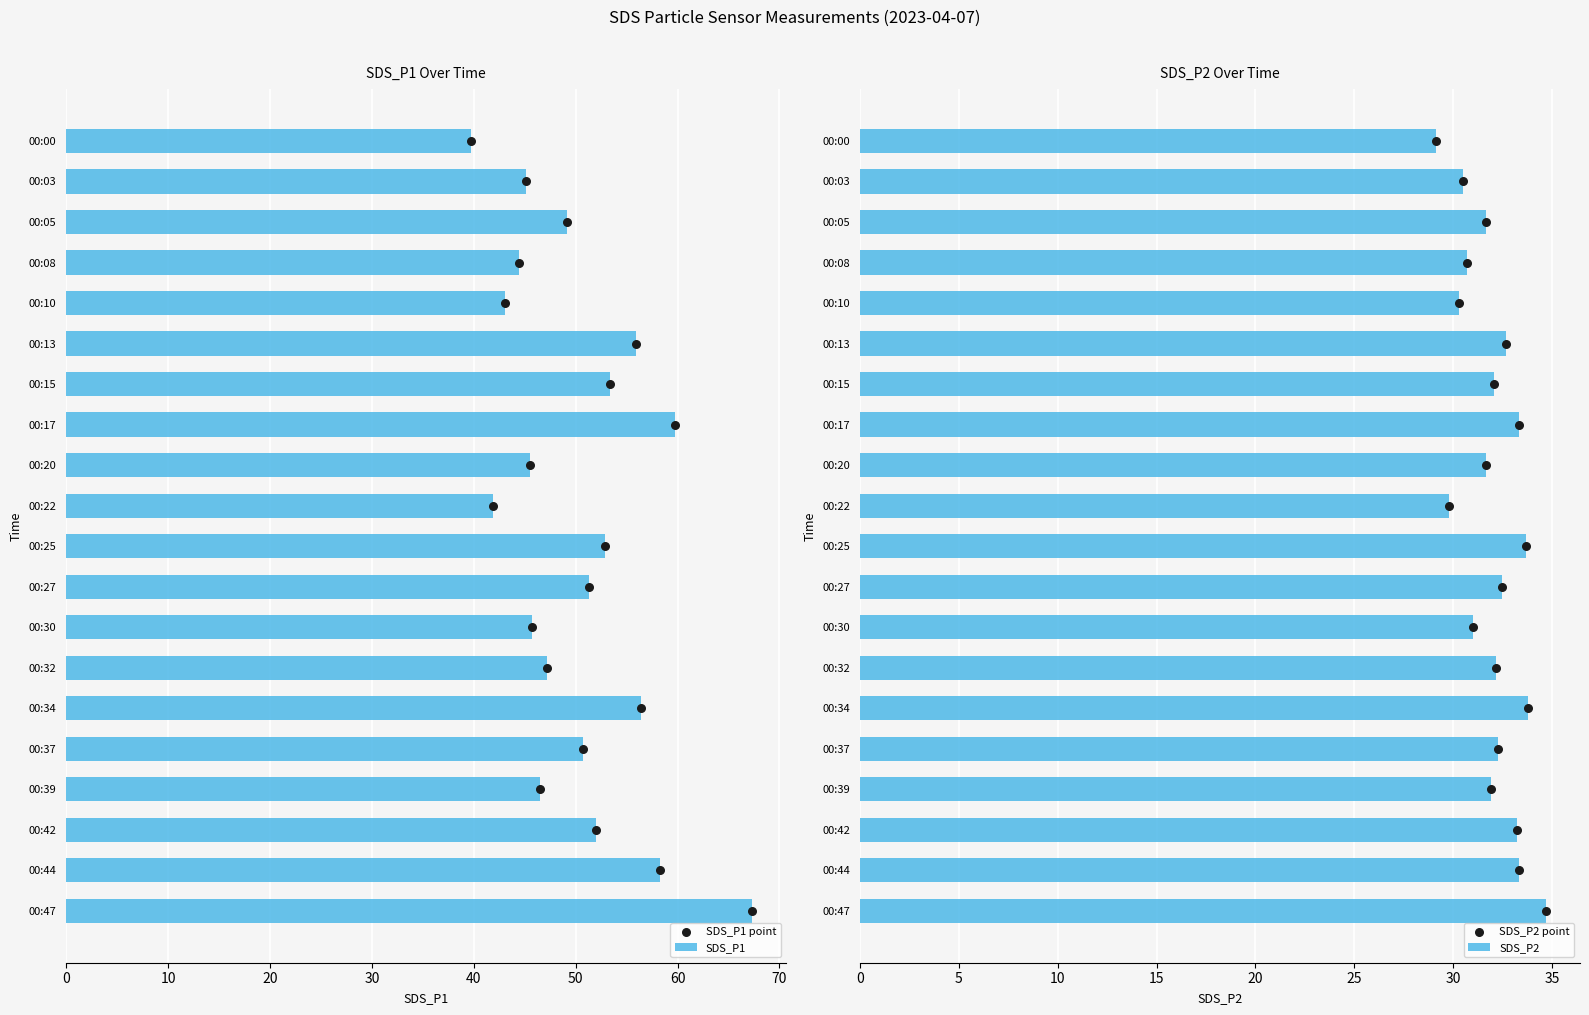

At which label does SDS_P1 reach its minimum?

00:00